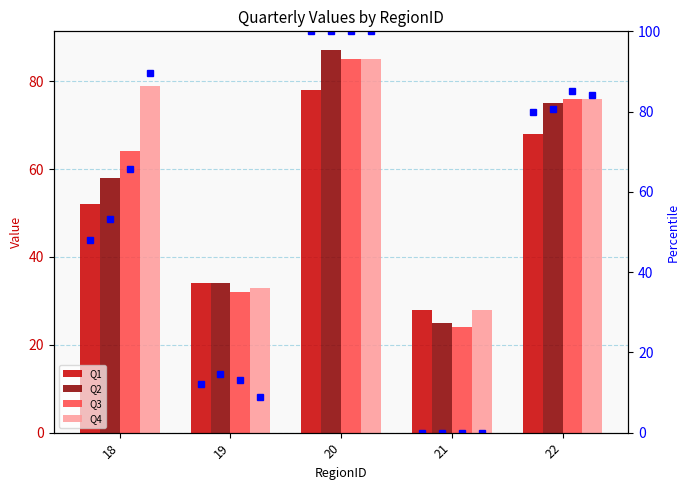

Between 19 and 22, which series saw the biggest shift?

Q3